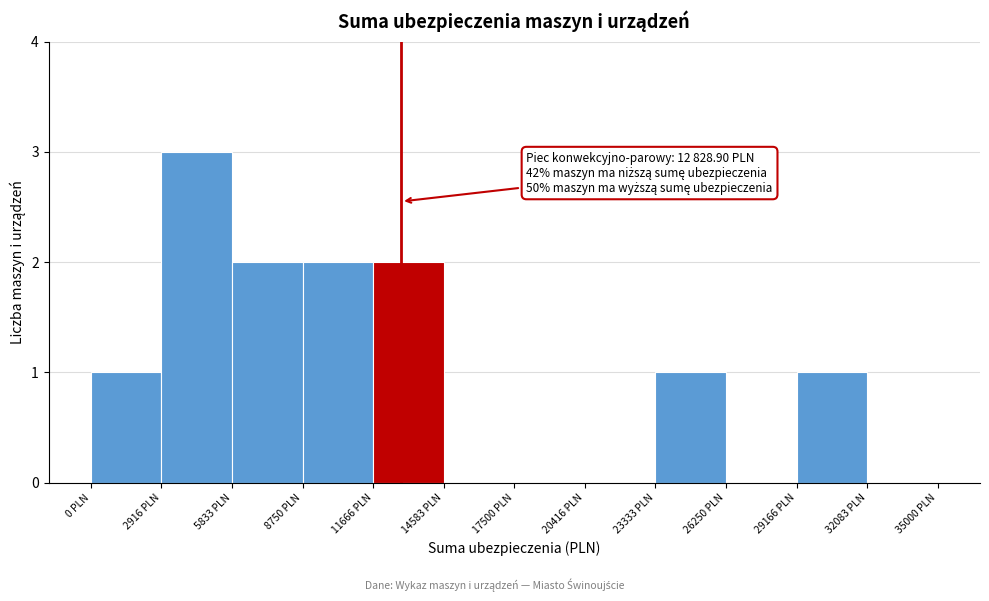

Which range on the x-axis has the tallest bar?

3000 to 6000